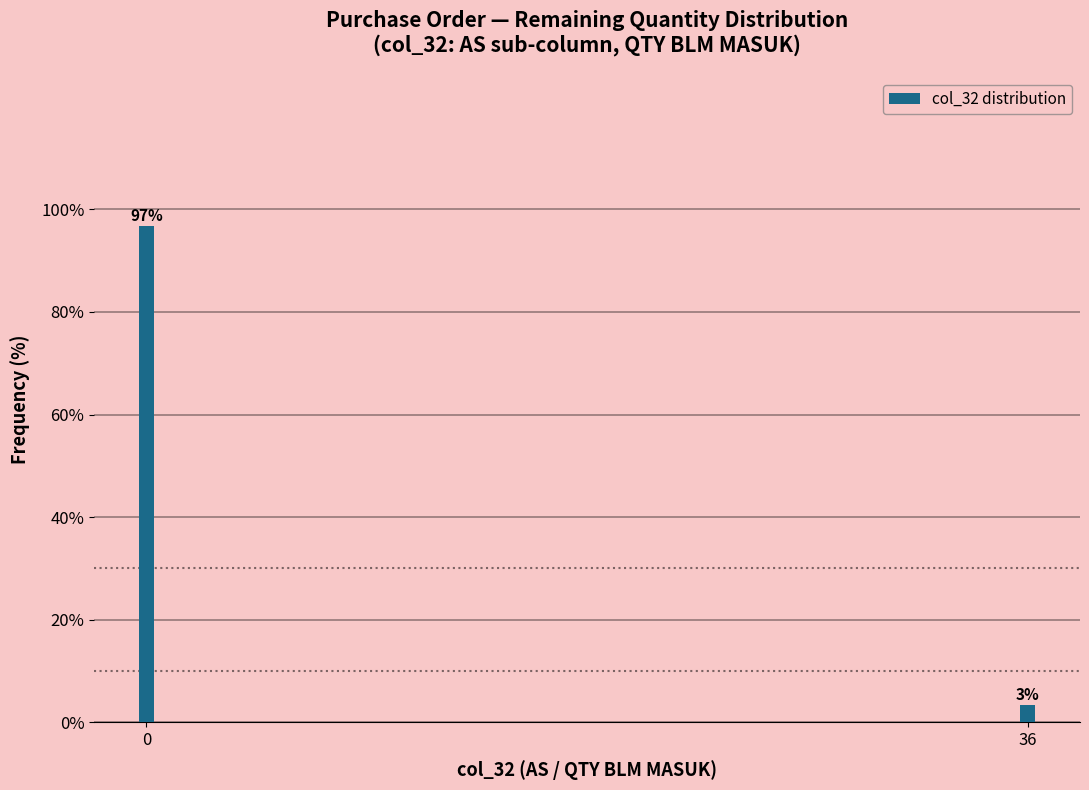

What is the sum of the values at 36 and 0?

100.0